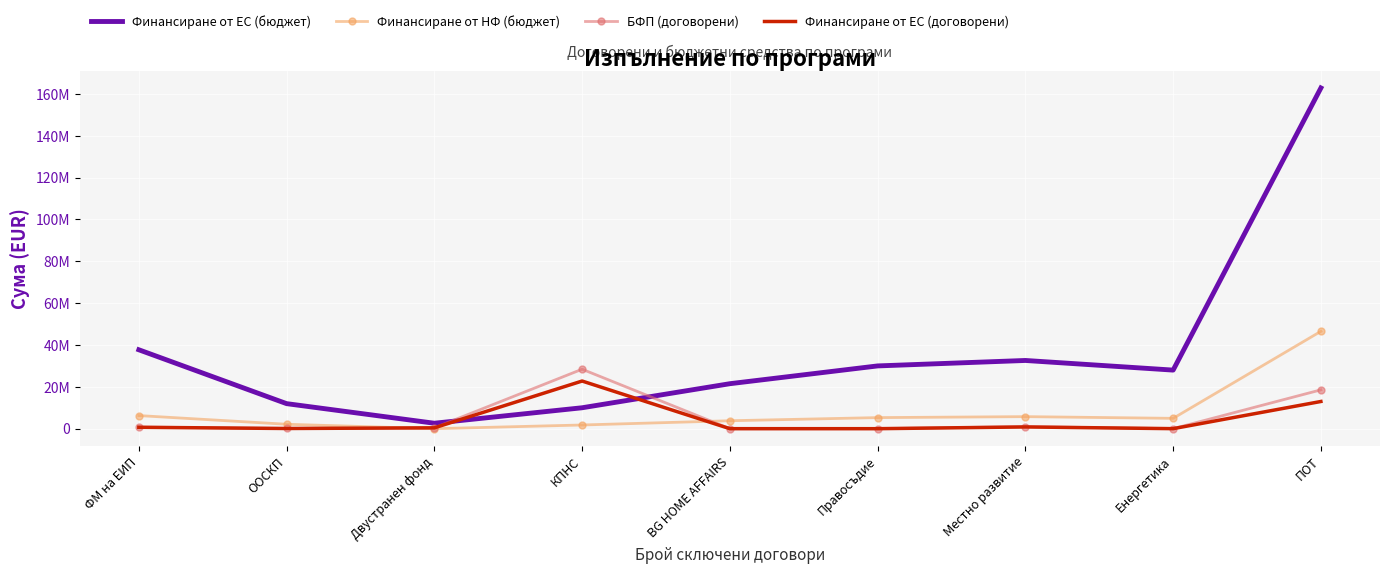

What is the value of the Финансиране от ЕС (договорени) point at the 7th from the left?

830082.4